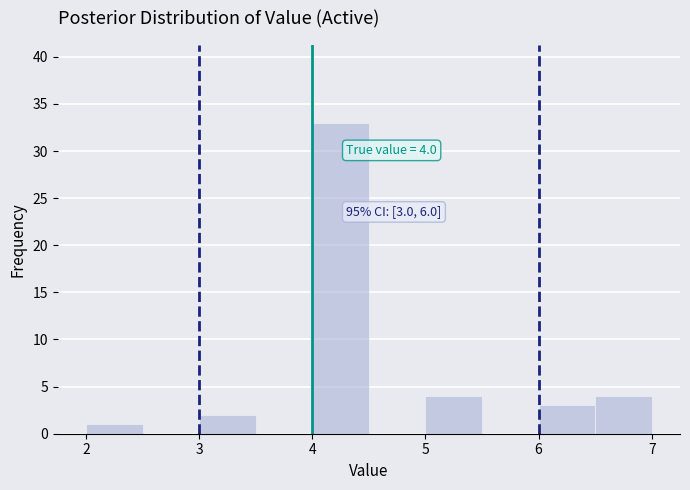

Which range on the x-axis has the tallest bar?

4.0 to 4.5